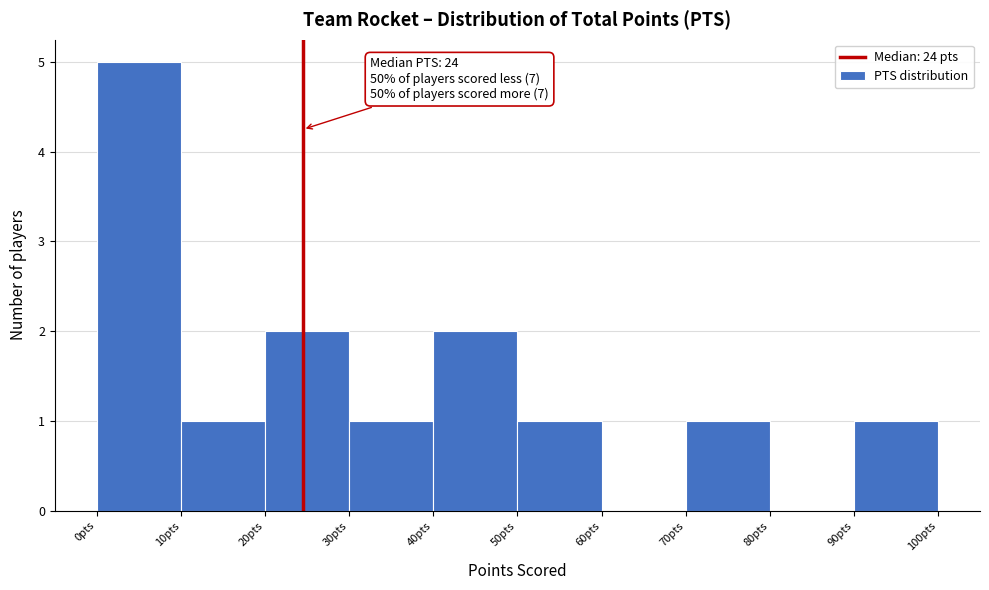

Which range on the x-axis has the tallest bar?

0 to 10